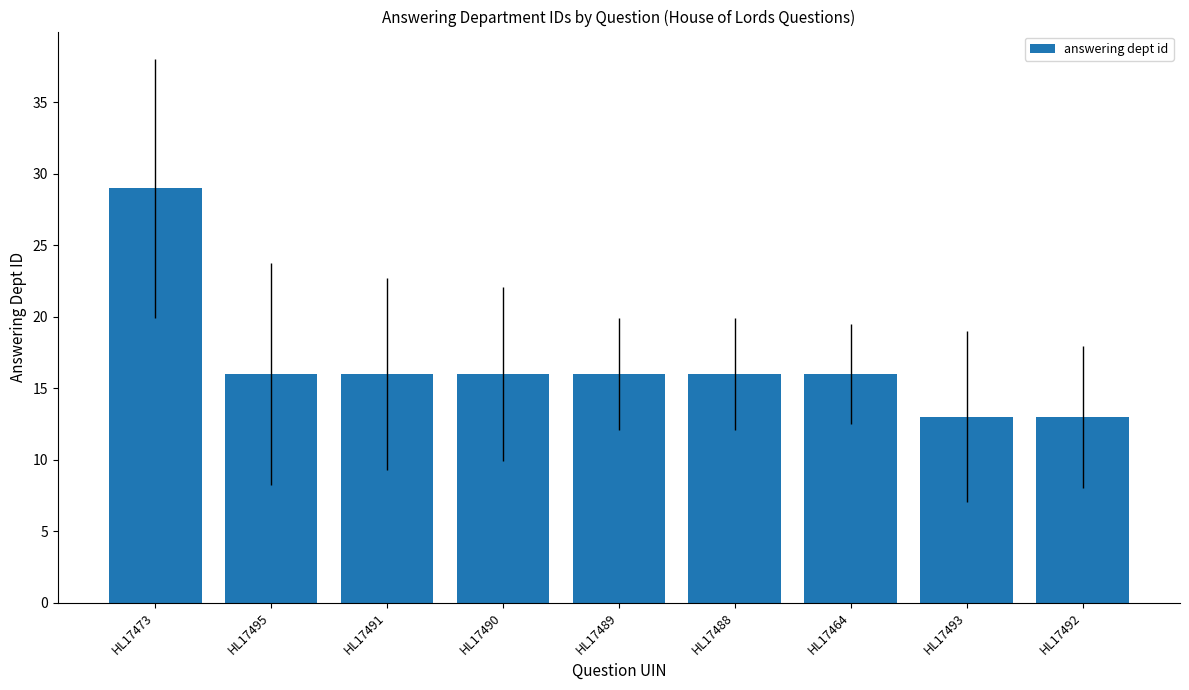

Reading left to right, extract all data points from this chart.

HL17473=29	HL17495=16	HL17491=16	HL17490=16	HL17489=16	HL17488=16	HL17464=16	HL17493=13	HL17492=13